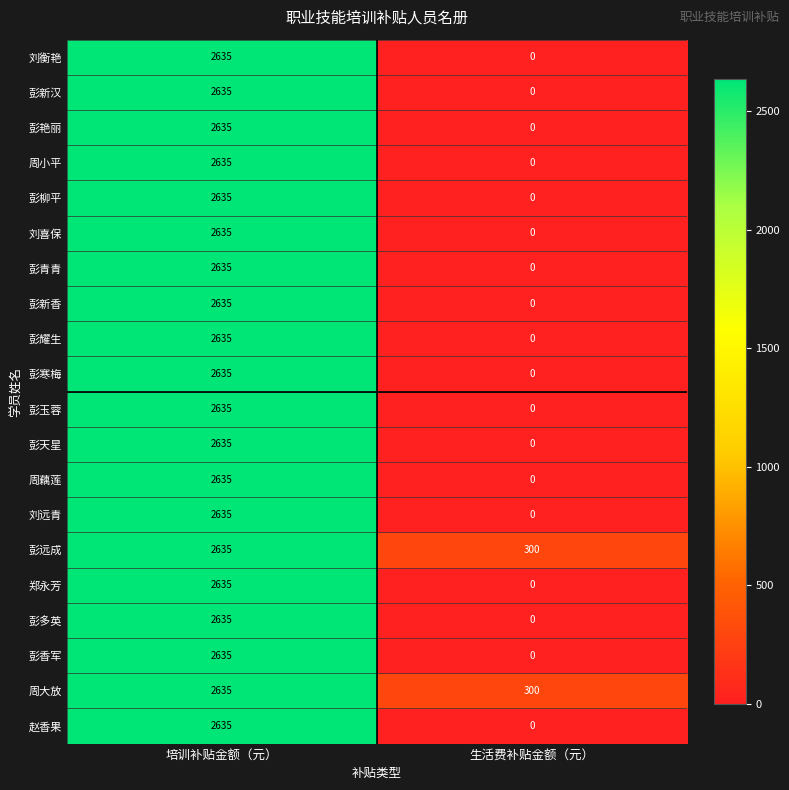

Which category has the lowest value across all series?

生活费补贴金额（元）